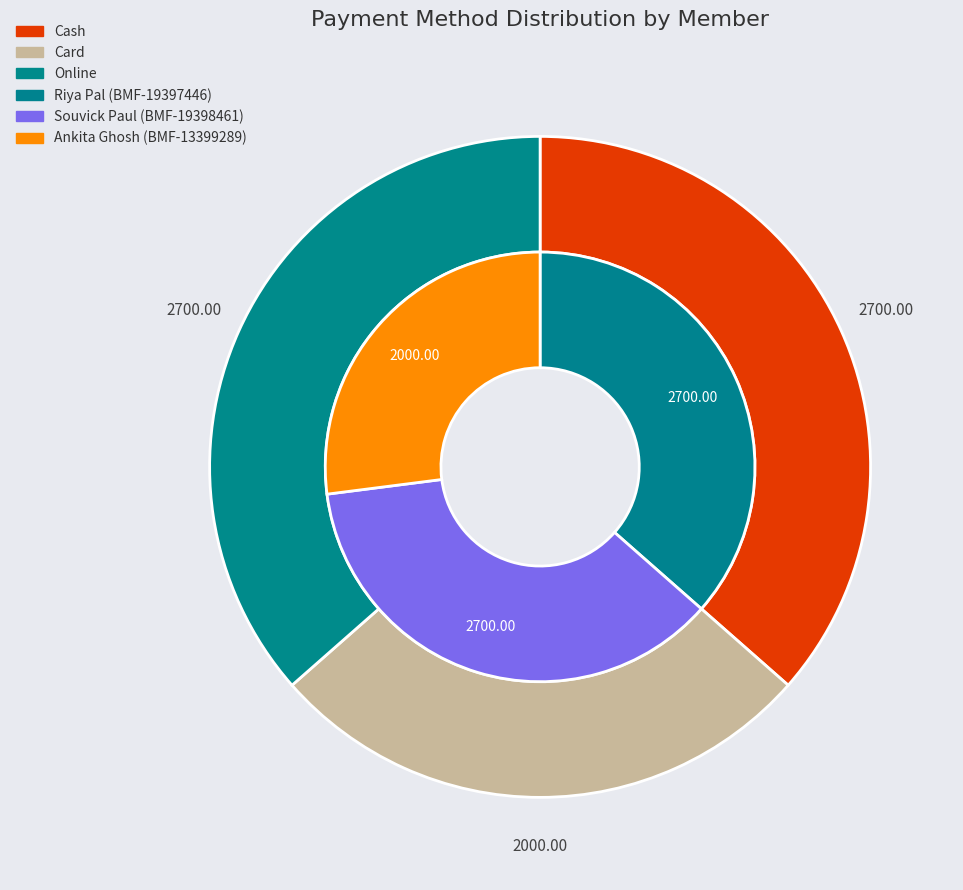

Which series has the widest spread of values?

Cash